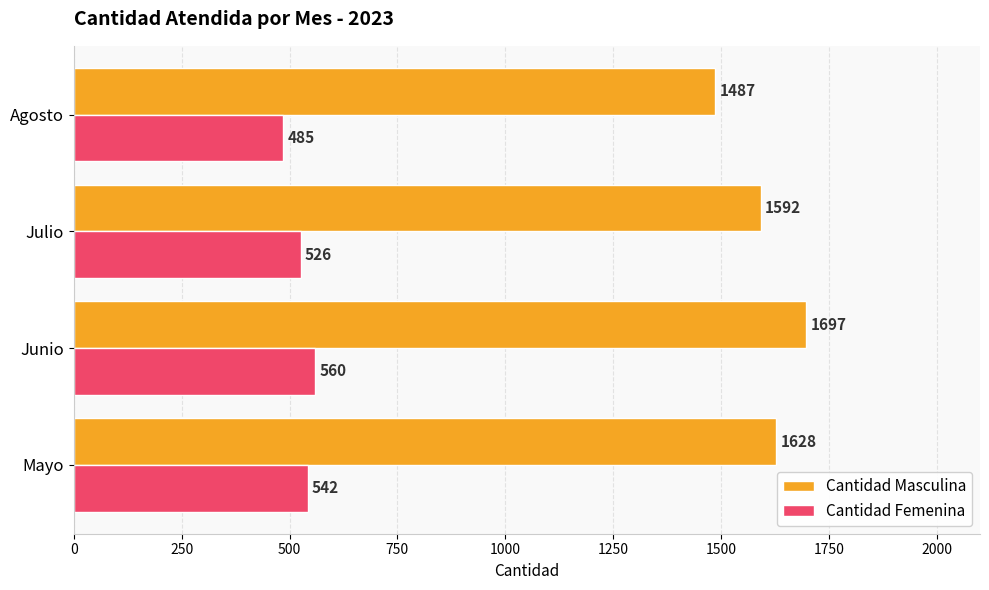

Is the value of Cantidad Femenina at Junio greater than the value of Cantidad Masculina at Mayo?

No